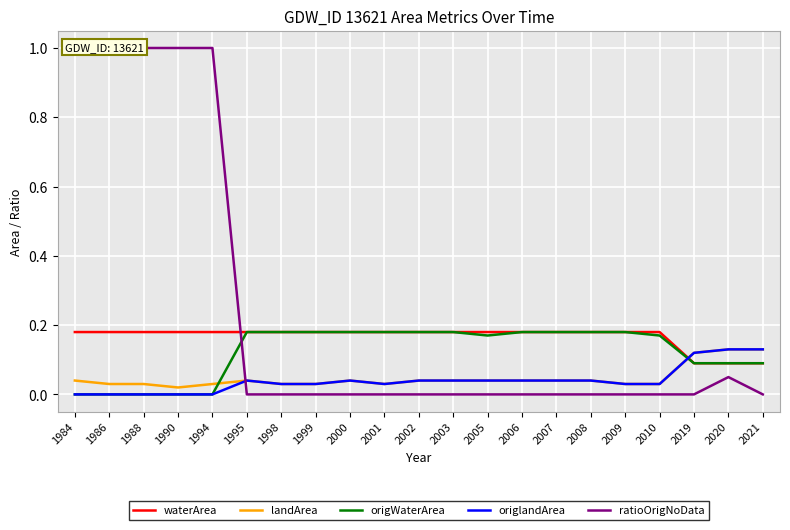

How many series are shown in this chart?

5